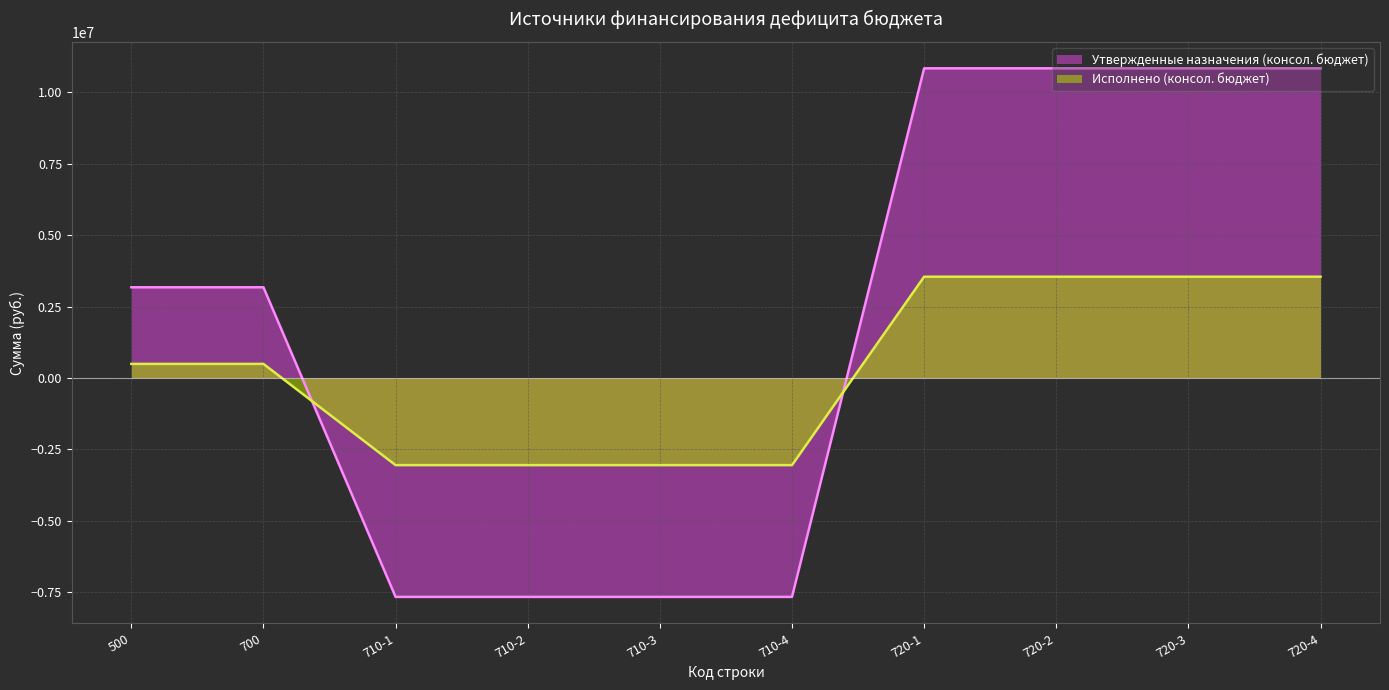

At which label does Утвержденные назначения (консол. бюджет) reach its peak?

720-1